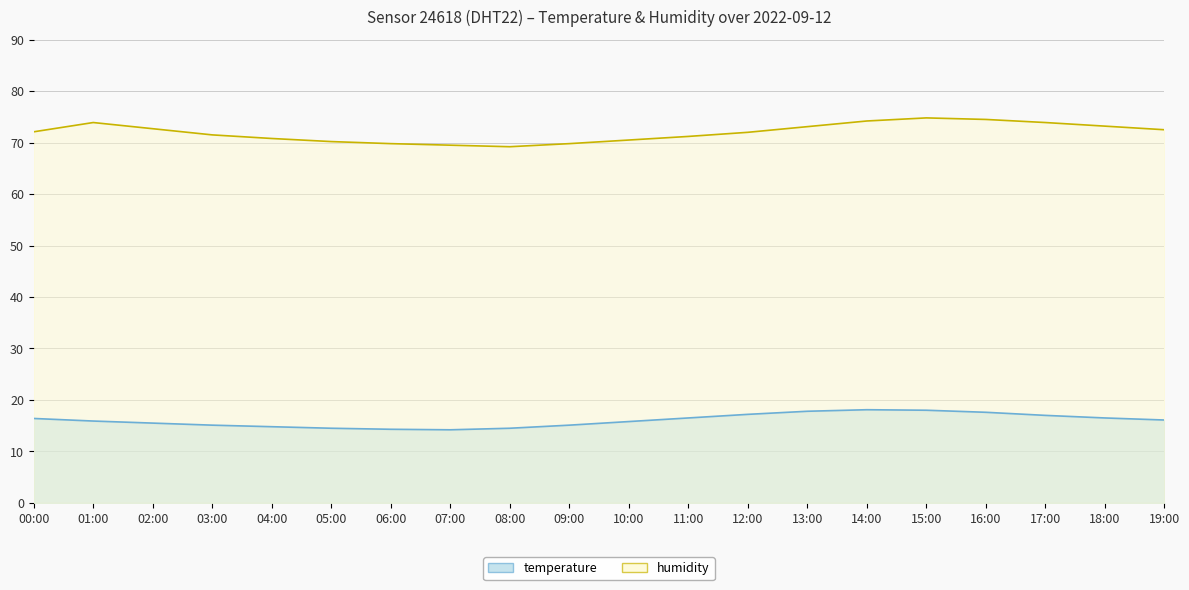

True or false: temperature has a value of 18.0 at 15:00.

True